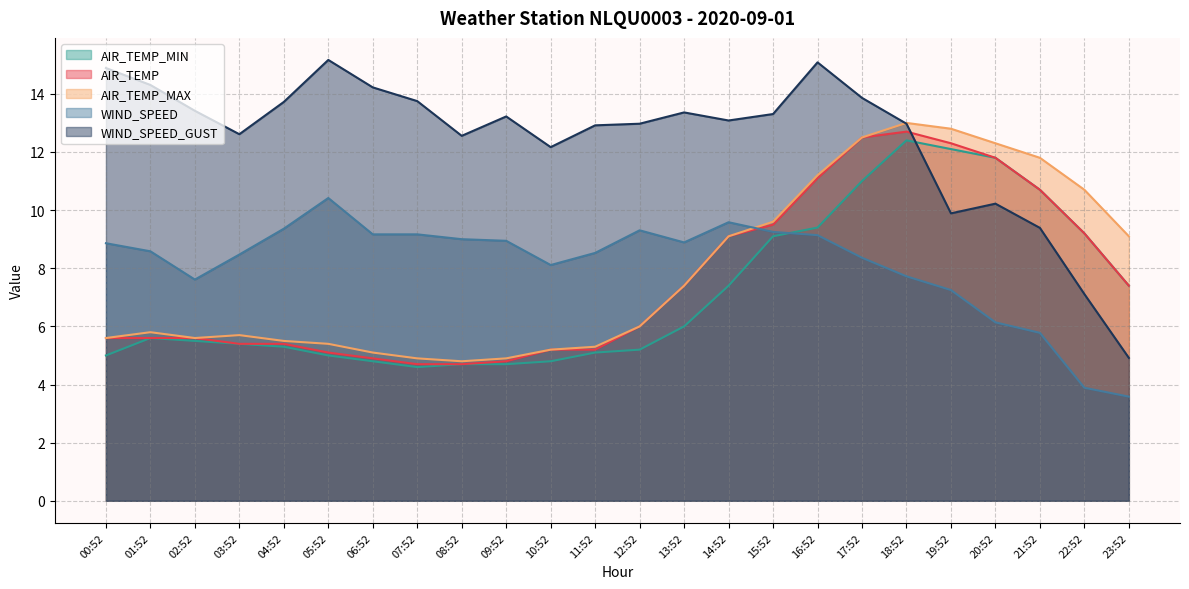

What is the label of the 19th point from the left?

18:52